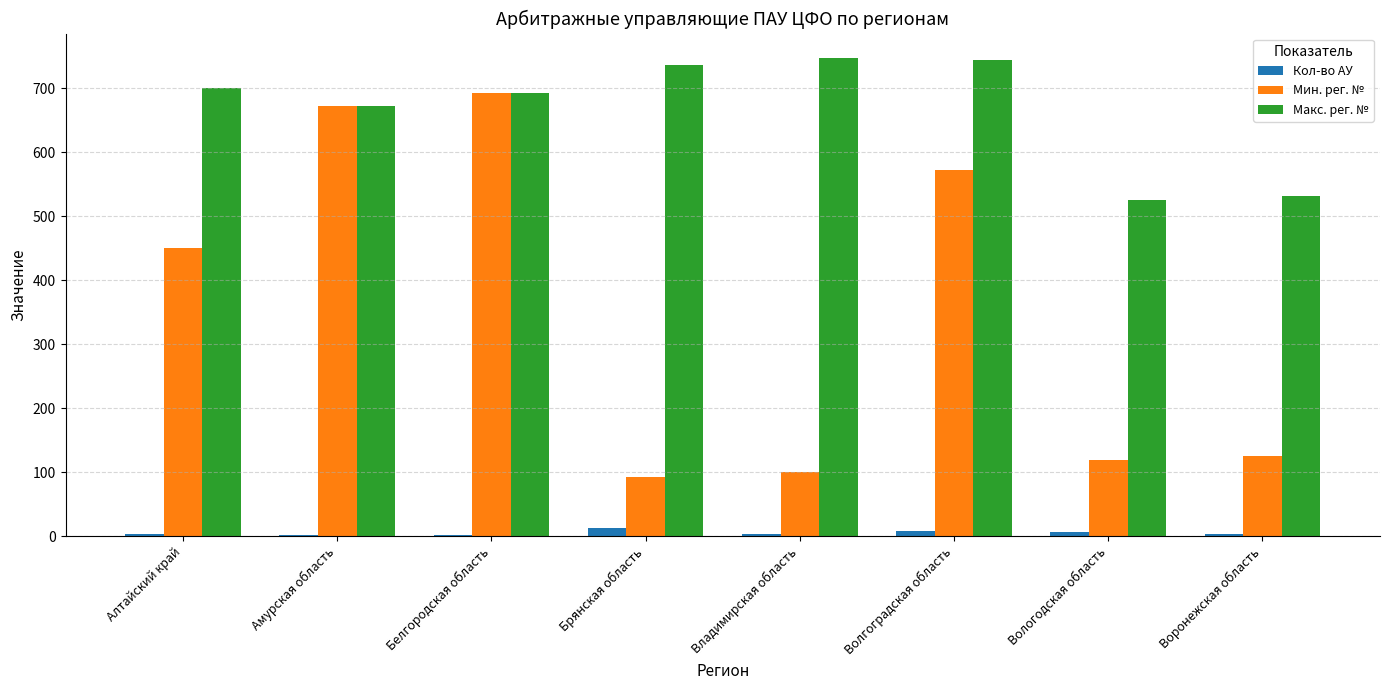

At which label is Мин. рег. № closest to 392?

Алтайский край